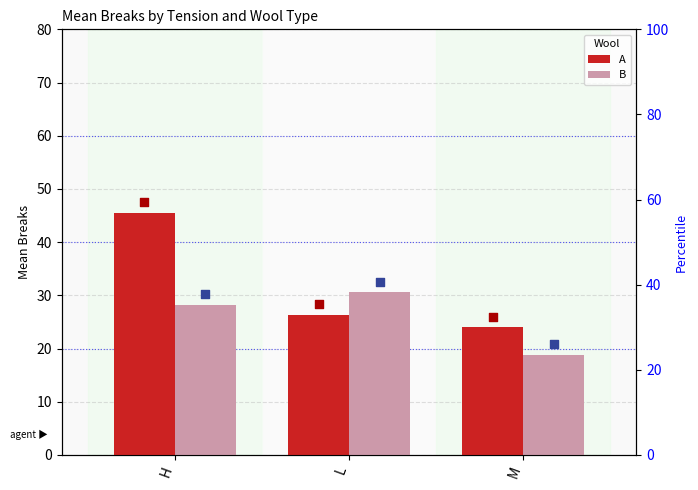

At which category is the sum across all series the highest?

H